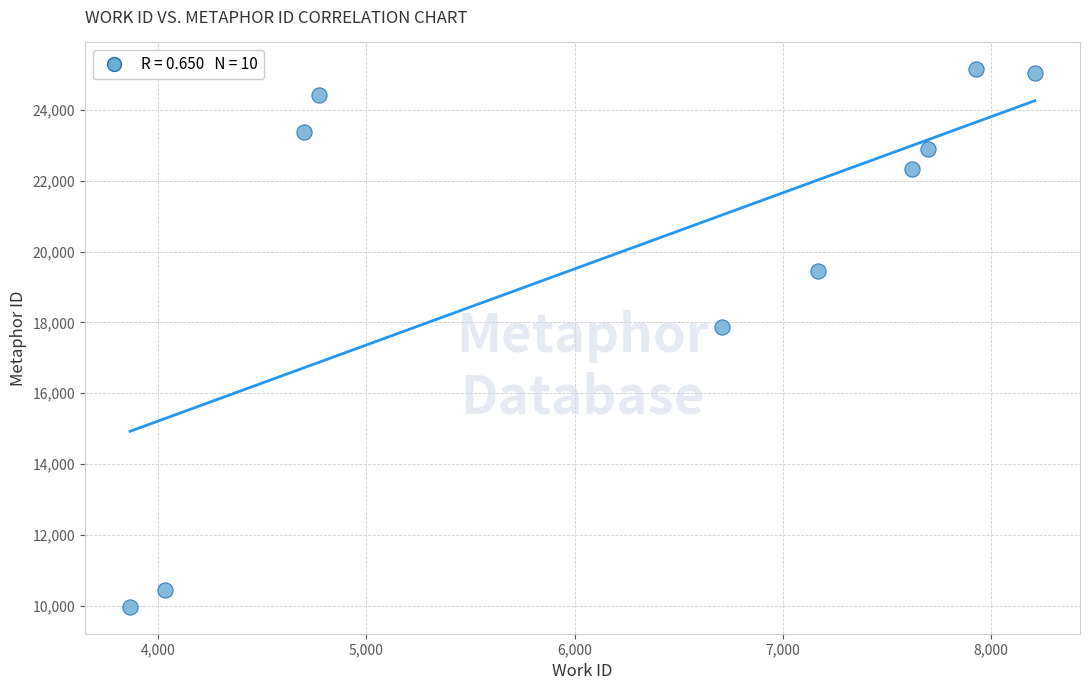

What is the average Y value?

20098